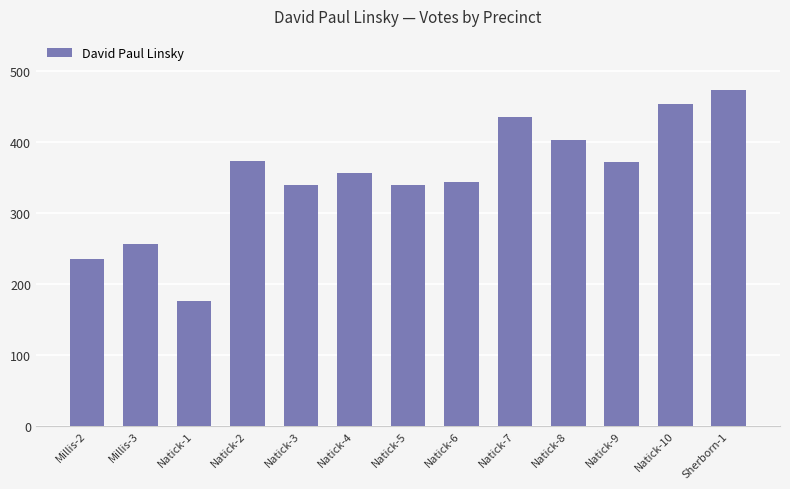

At which category does the chart reach its peak across all series?

Sherborn-1